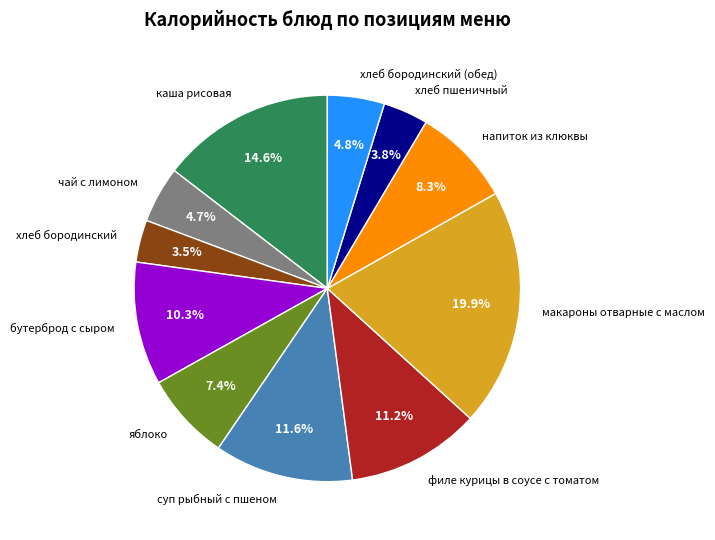

What percentage do хлеб бородинский (обед) and суп рыбный с пшеном together represent?

16.4%